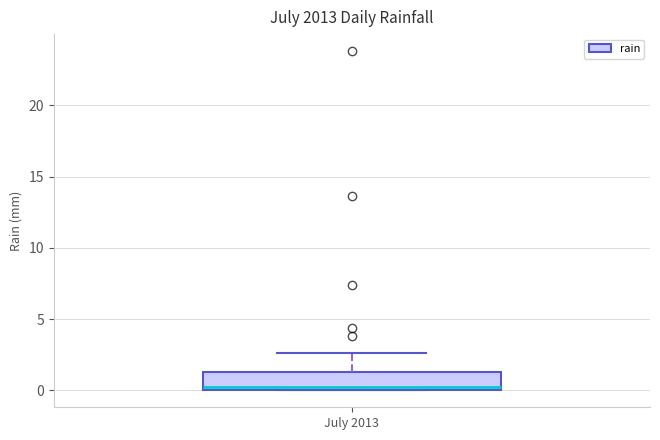

Transcribe this box plot: give where the median line is, the range the box spans, and where the two whiskers end, as read against the y-axis. The values are not printed on the chart, so give them approximately, as read against the axis.

median 0.0 (just above the box's lower edge), box 0.0 to 1.5, whiskers 0.0 to 2.5